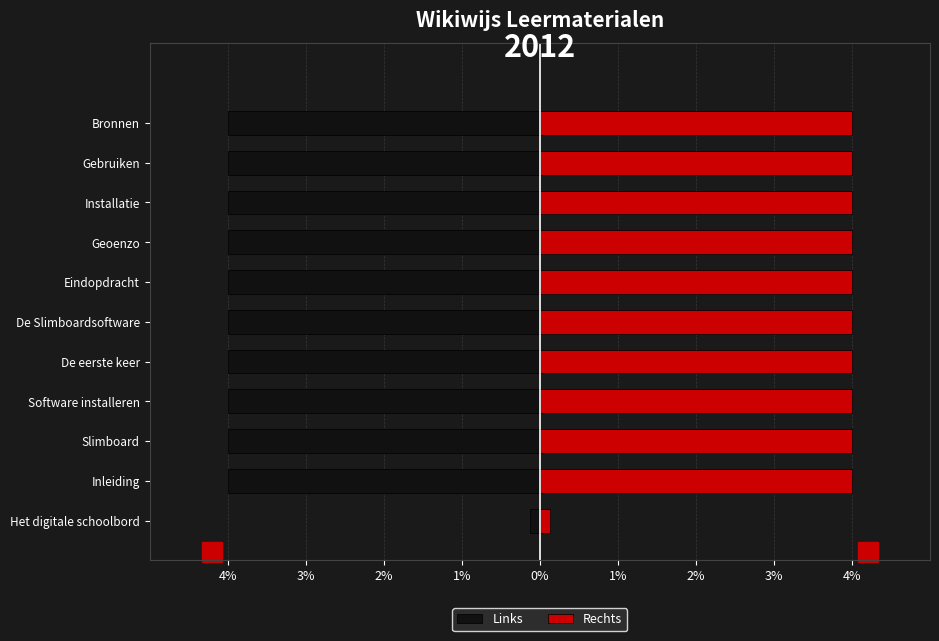

What is the difference between the maximum and second lowest values in the Links series?

3.9